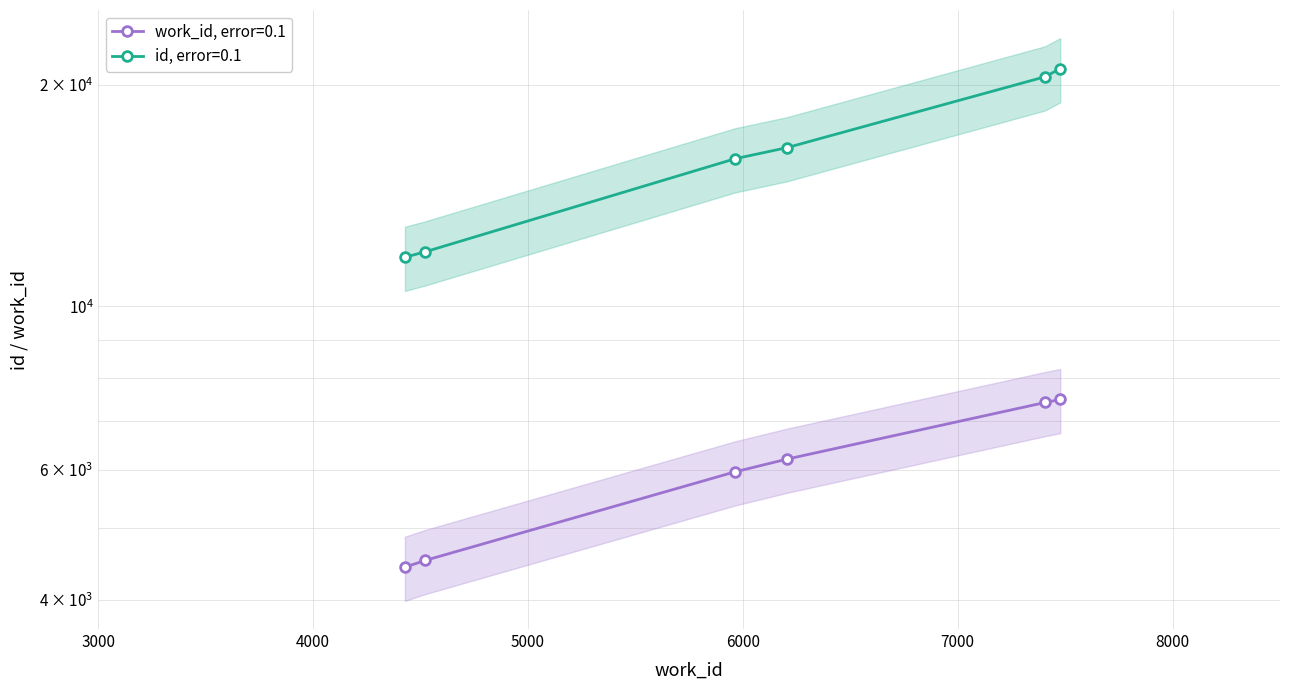

What is the average value of the work_id series?

6000